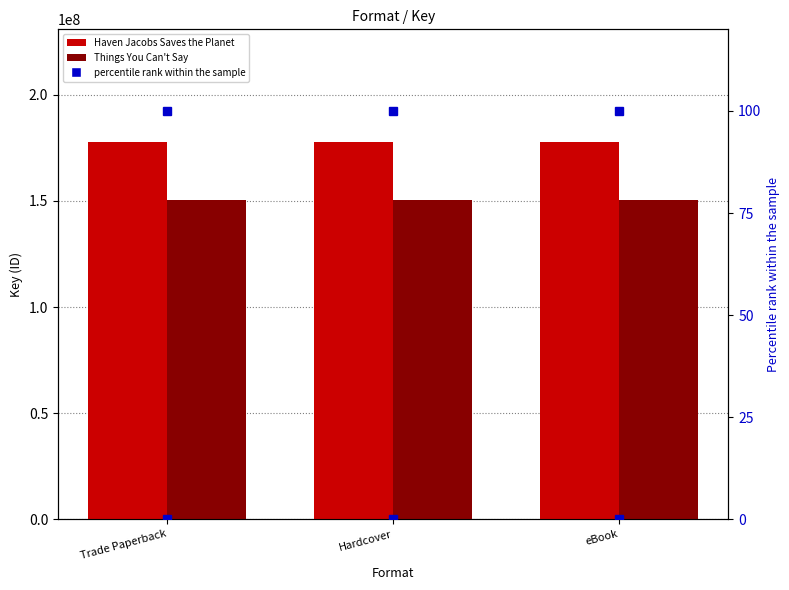

Which series has the widest spread of values?

Haven Jacobs Saves the Planet